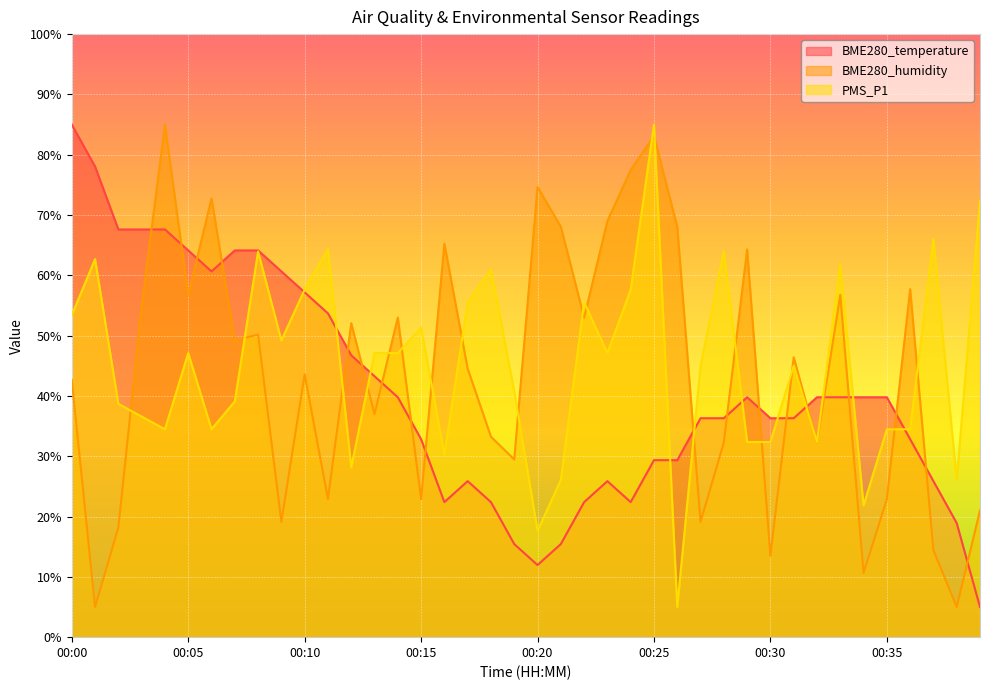

At which category is the sum across all series the highest?

00:25